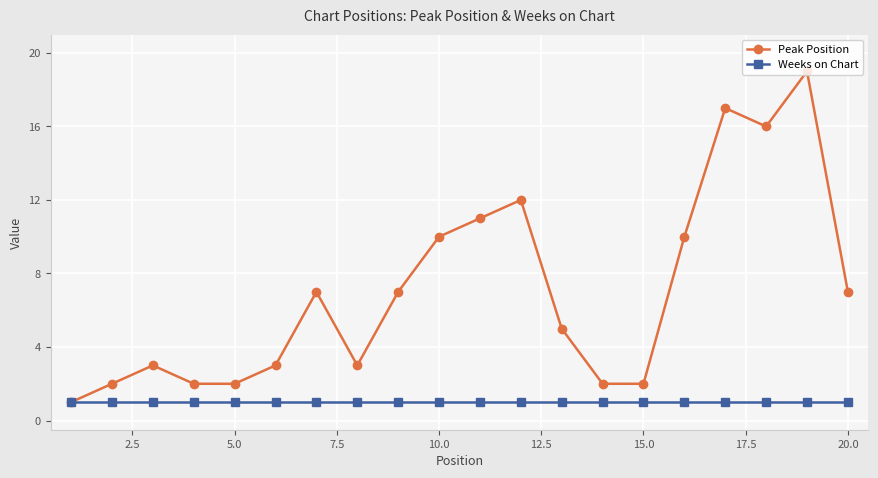

What is the value of the Peak Position point at the 6th from the left?

3